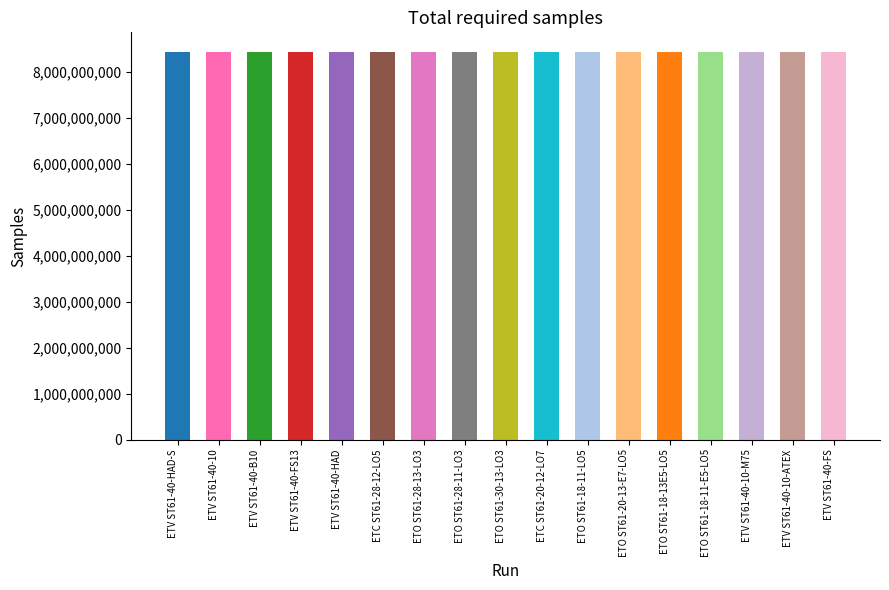

What position from the right is ETV ST61-40-B10?

15